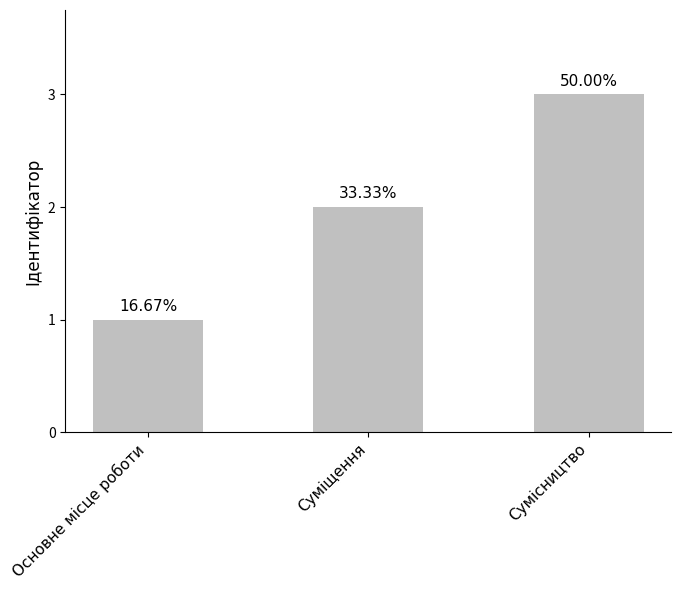

Reading left to right, what are all the values shown in this chart?

Основне місце роботи=1	Суміщення=2	Сумісництво=3